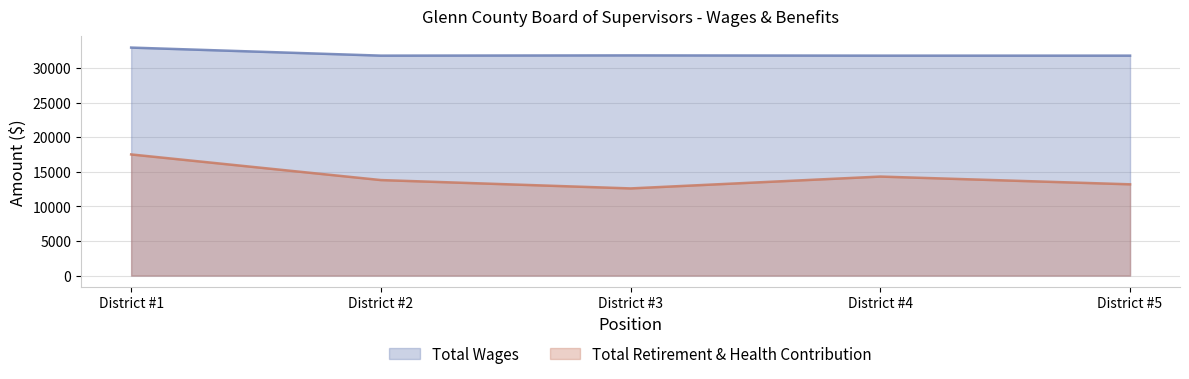

The Total Wages series shows 57088 at District #3. True or false?

False